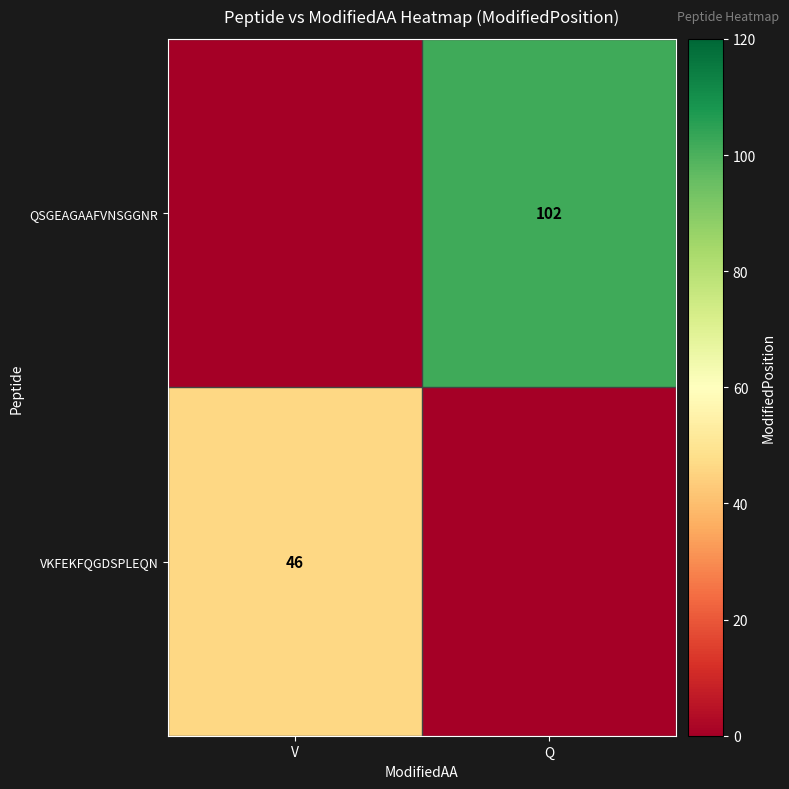

True or false: VKFEKFQGDSPLEQN has a value of 14 at V.

False